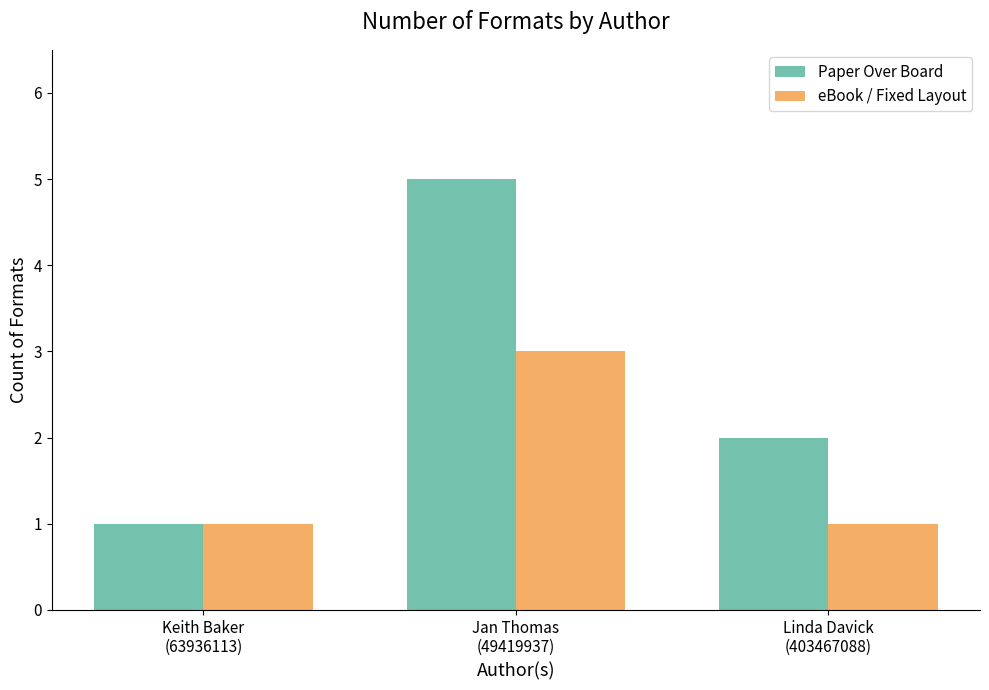

The value of Paper Over Board at Jan Thomas
(49419937) is 7. True or false?

False